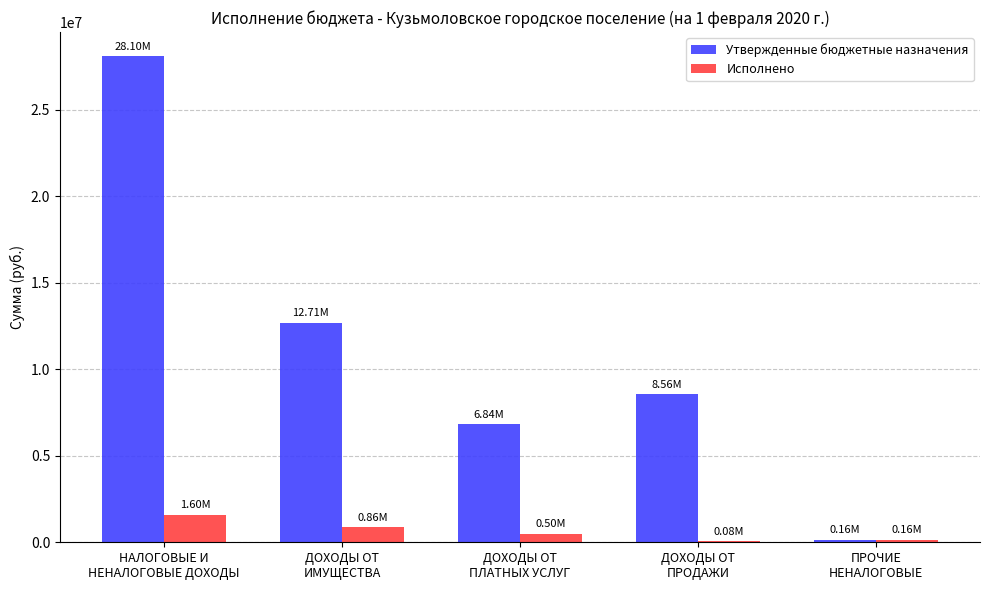

Count the number of data series in this chart.

2